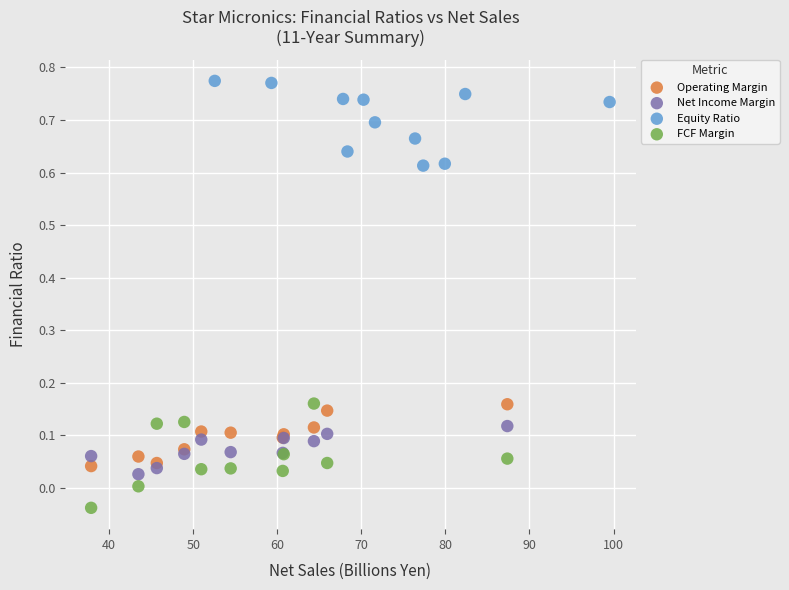

Which series contains the lowest Y value?

FCF Margin